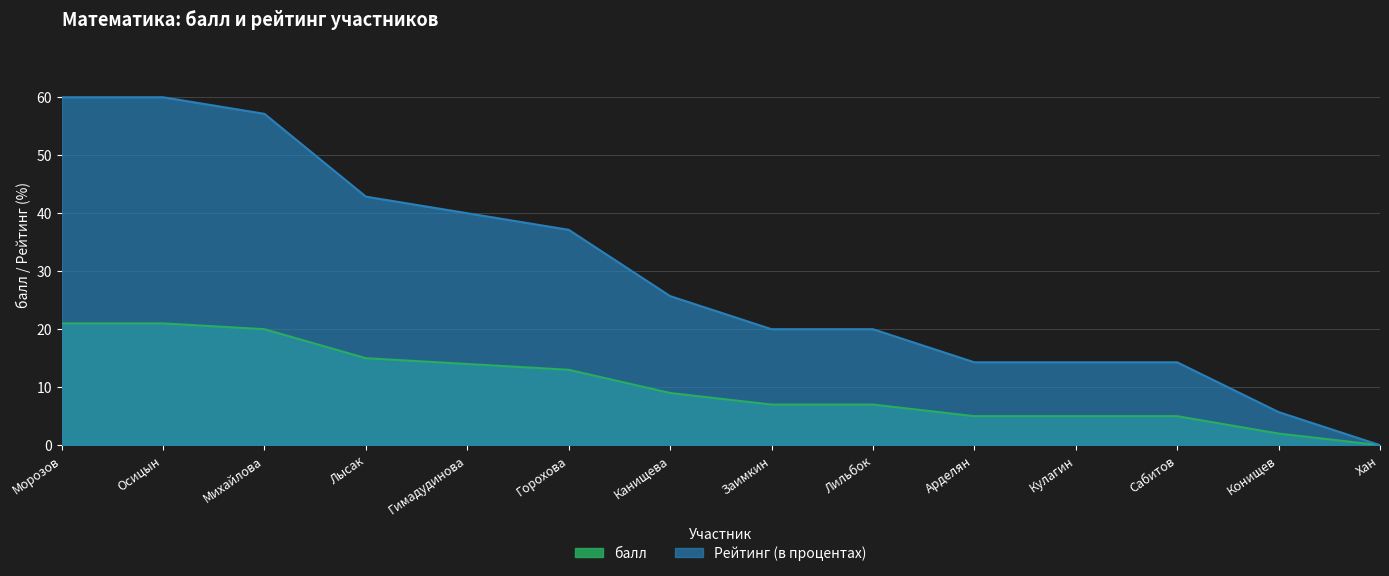

What position from the left is Морозов?

1